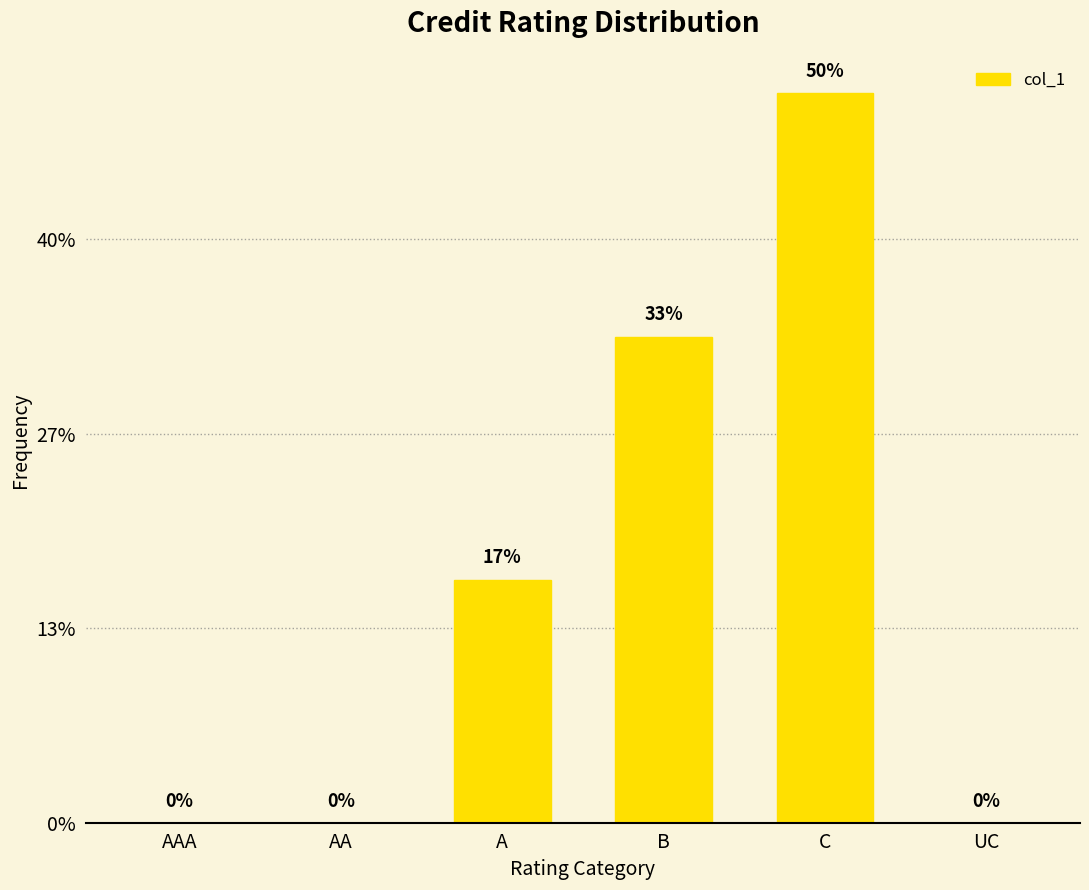

Are the bars horizontal?

No